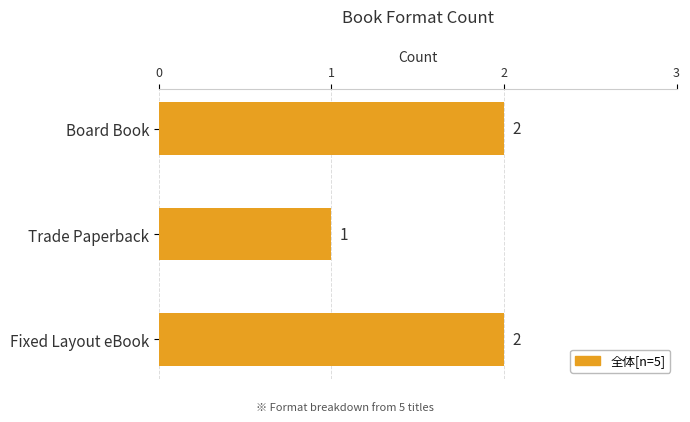

The chart shows a value of 1 at Trade Paperback. True or false?

True